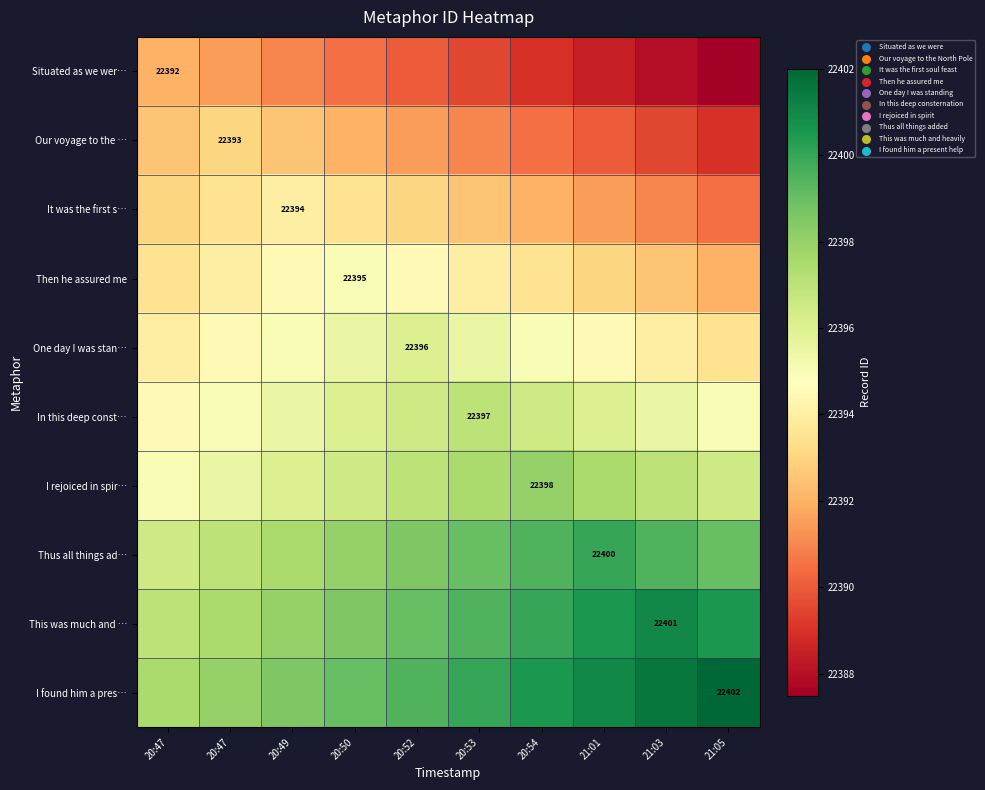

What is the sum of all Our voyage to the … values?

223911.5